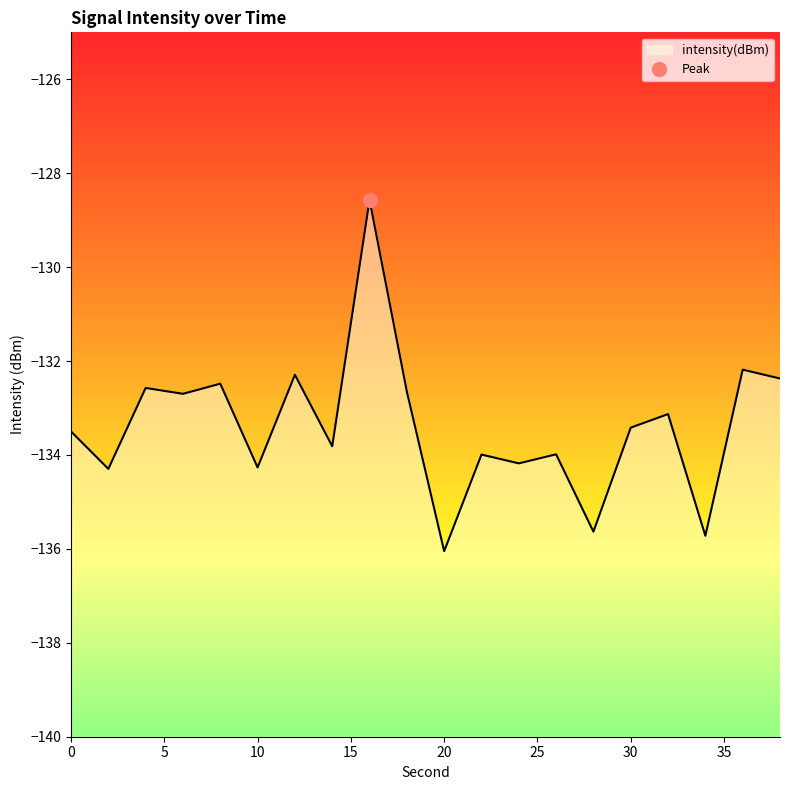

How many points are lower than both their immediate neighbors (excluding endpoints)?

8